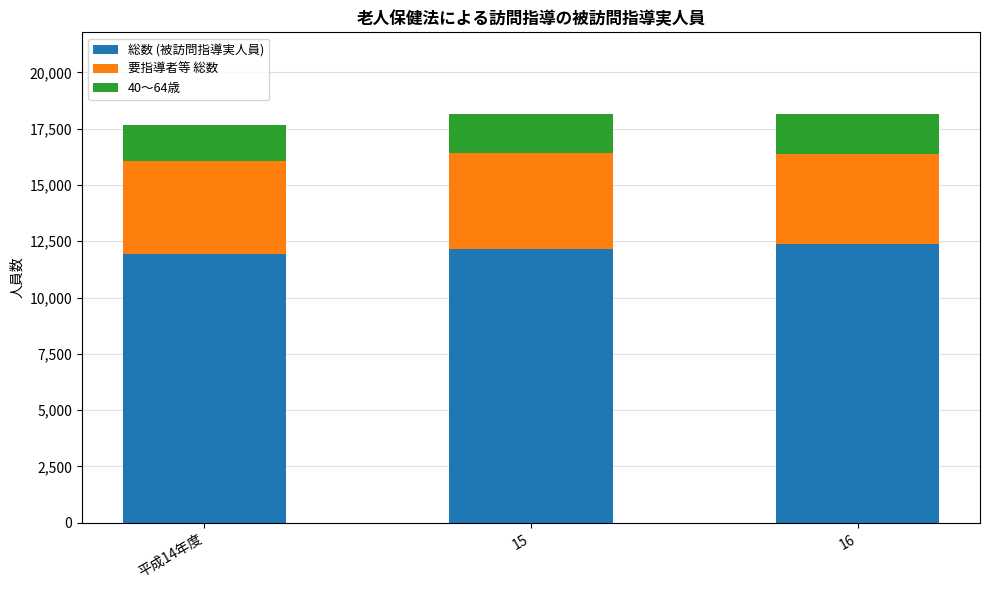

What is the sum of all 総数 (被訪問指導実人員) values?

36483